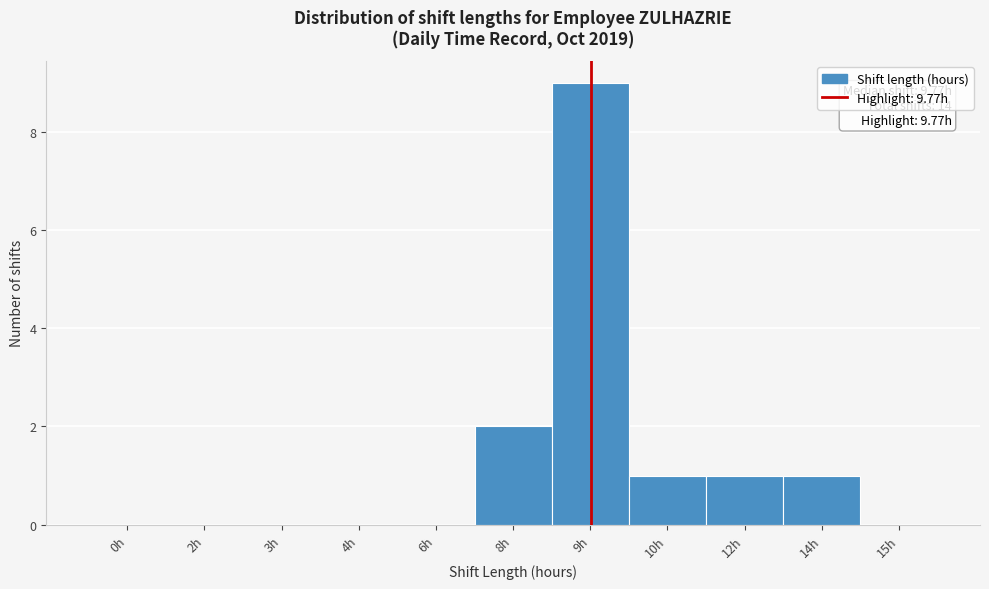

Reading right to left, transcribe all the data shown in this chart.

15h=0	14h=1	12h=1	10h=1	9h=9	8h=2	6h=0	4h=0	3h=0	2h=0	0h=0